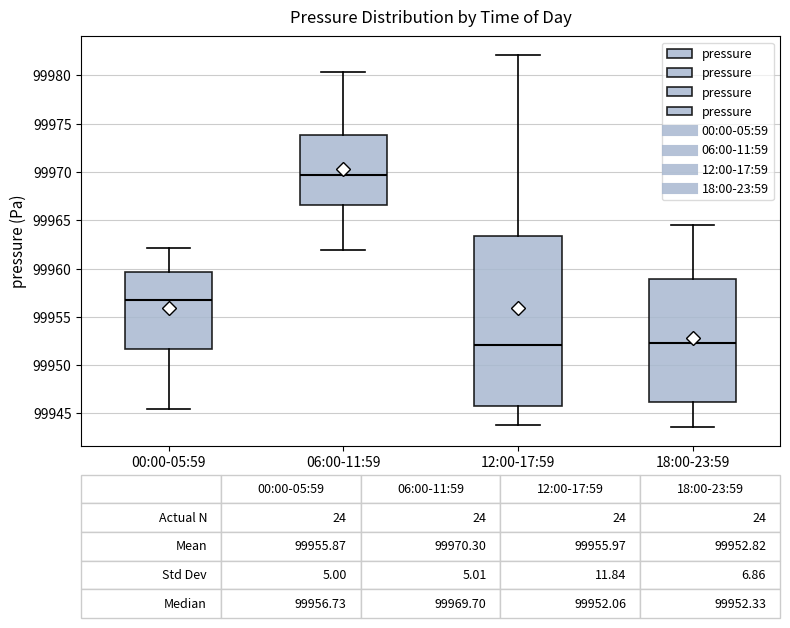

Which box's median line is the highest?

06:00-11:59